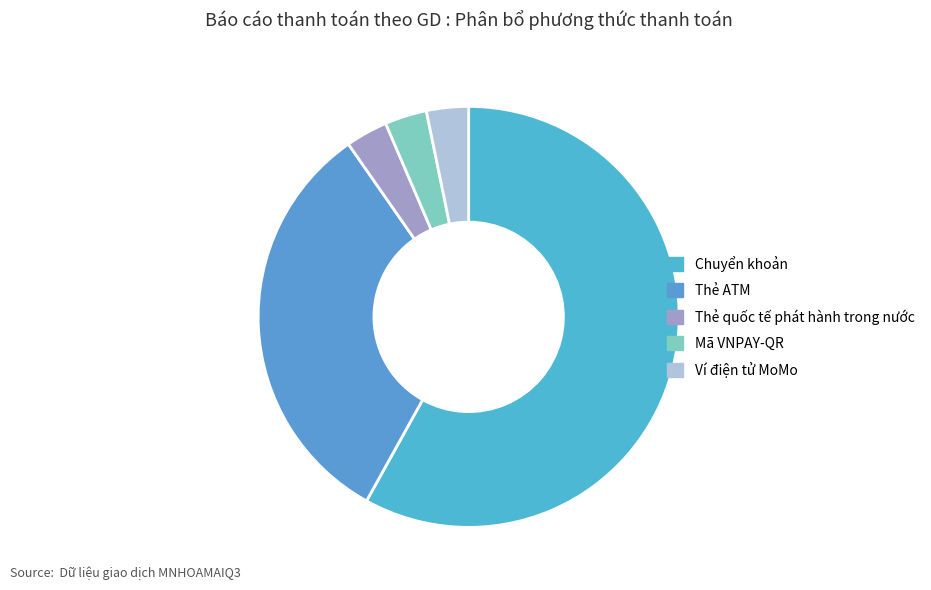

What is the smallest slice in the pie chart?

Thẻ quốc tế phát hành trong nước